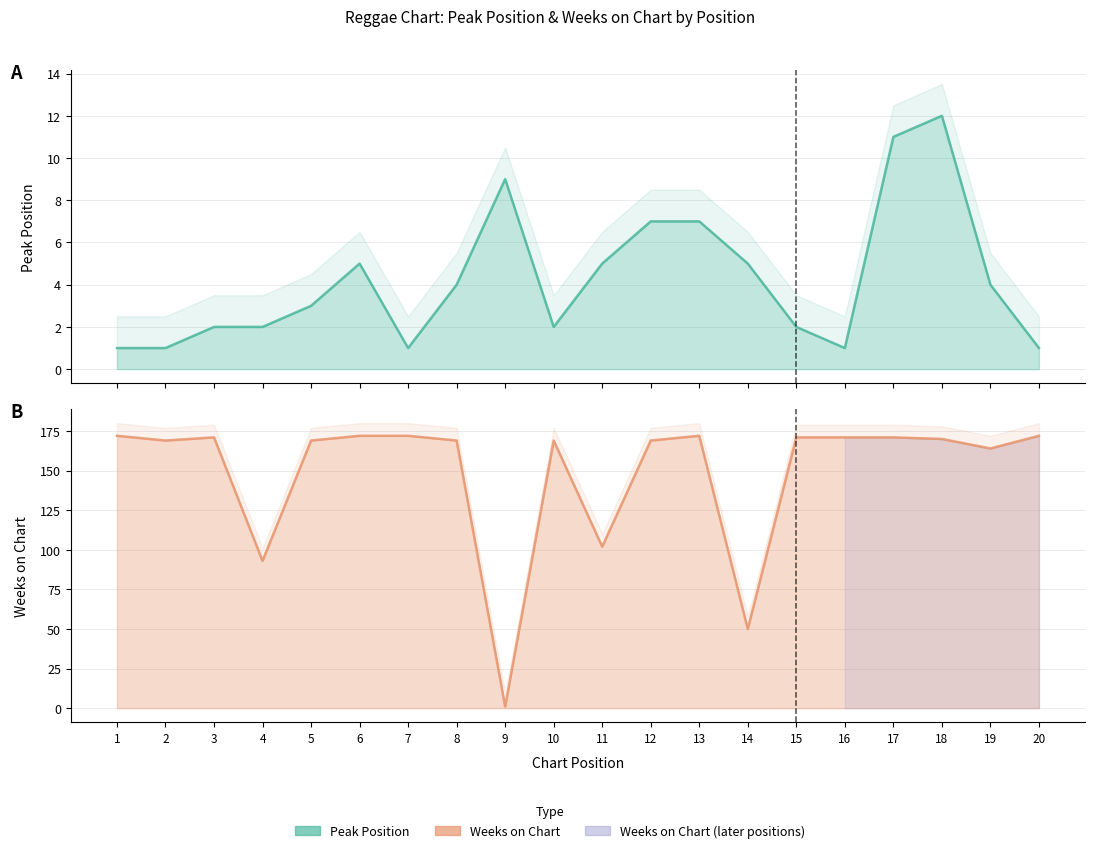

Where is the first local maximum for Peak Position?

6